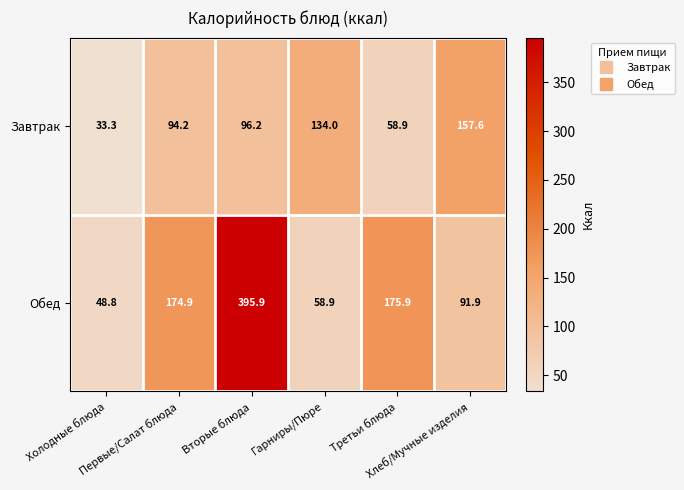

List the series in order of their peak value, lowest first.

Завтрак, Обед